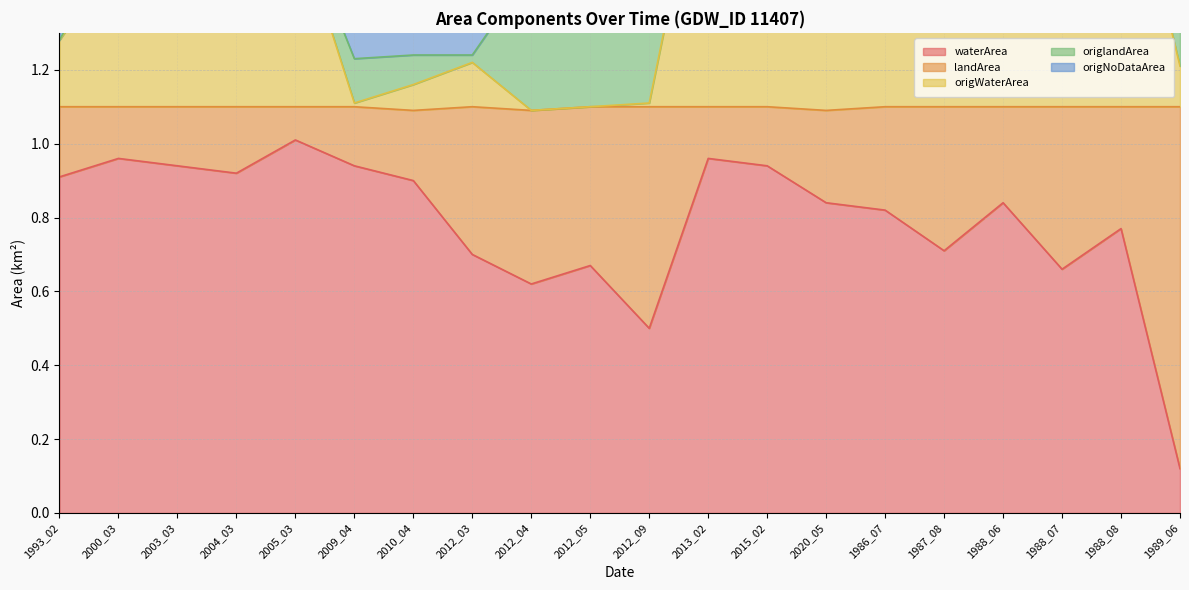

Does the chart have visible grid lines?

Yes